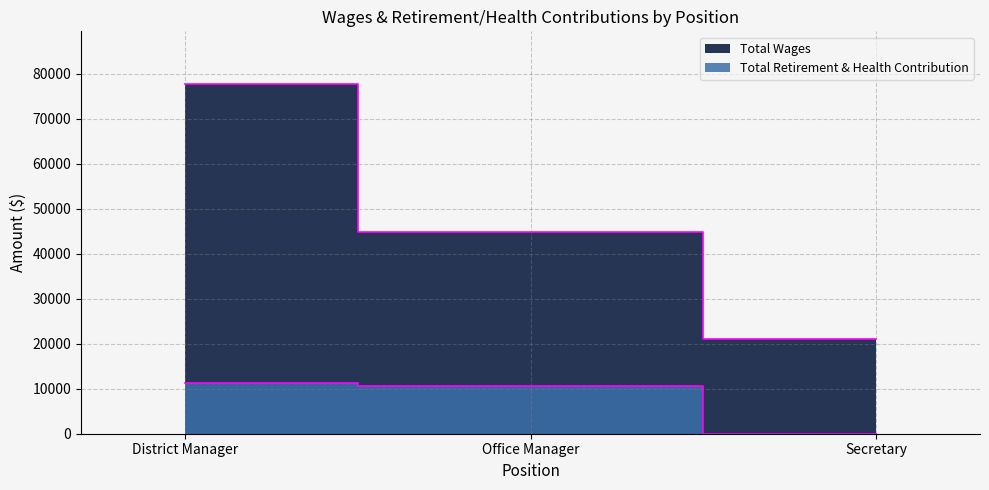

How many lines are shown in the chart?

2